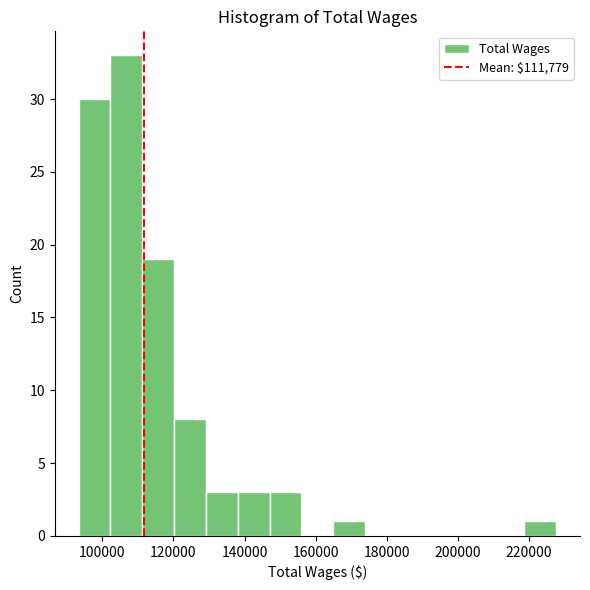

Reading left to right, list every bar in this chart as the range it spans on the x-axis followed by its height. Neither the bar edges nor the heights are printed on the chart, so give them approximately, as read against the axes.

94000 to 102000: 30
102000 to 112000: 33
112000 to 120000: 19
120000 to 130000: 8
130000 to 138000: 3
138000 to 148000: 3
148000 to 156000: 3
156000 to 166000: 0
166000 to 174000: 1
174000 to 182000: 0
182000 to 192000: 0
192000 to 200000: 0
200000 to 210000: 0
210000 to 218000: 0
218000 to 228000: 1